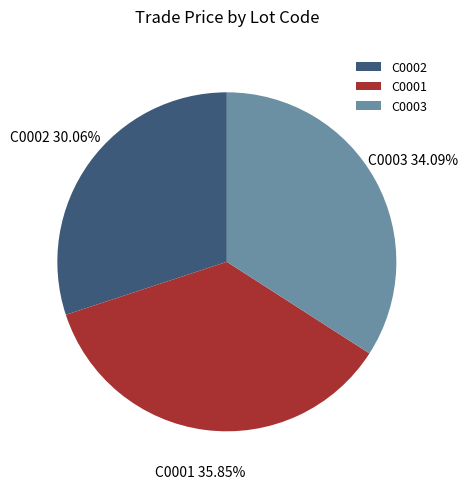

What is the ratio of the value at C0003 to the value at C0001?

1.0